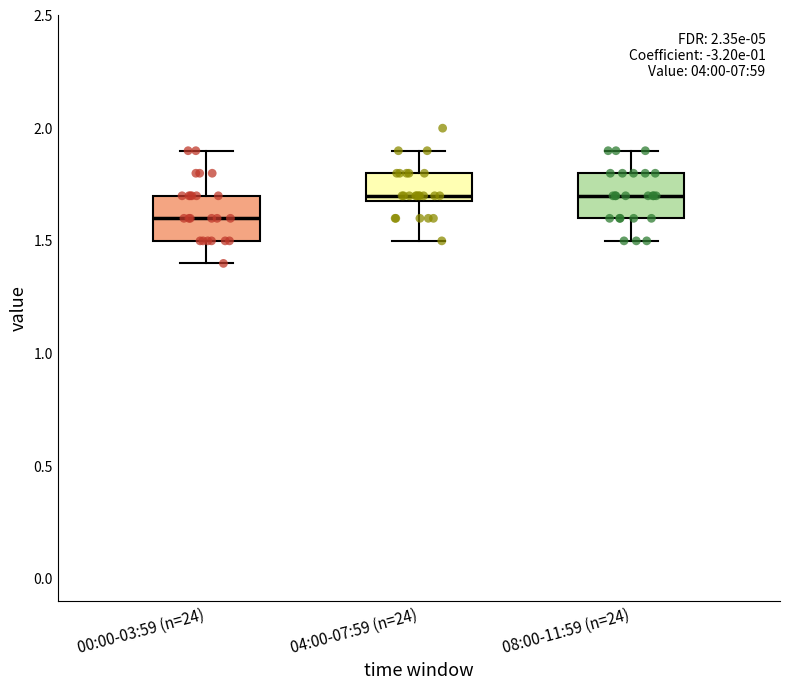

Where is the upper edge of the box for 00:00-03:59 (n=24) on the y-axis? The values are not printed on the chart, so give them approximately, as read against the axis.

1.7